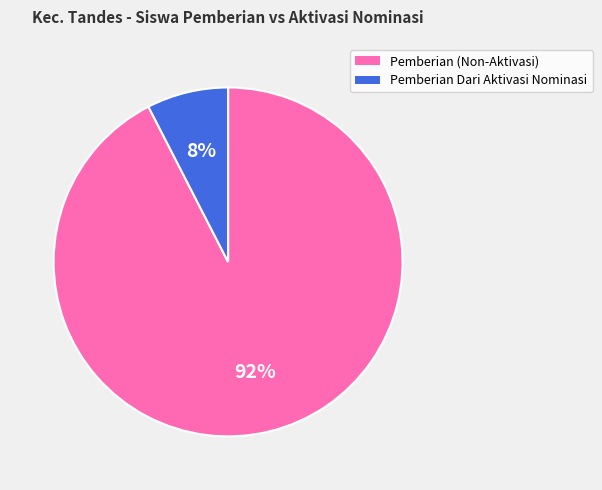

Is there any slice that represents more than half of the pie?

Yes